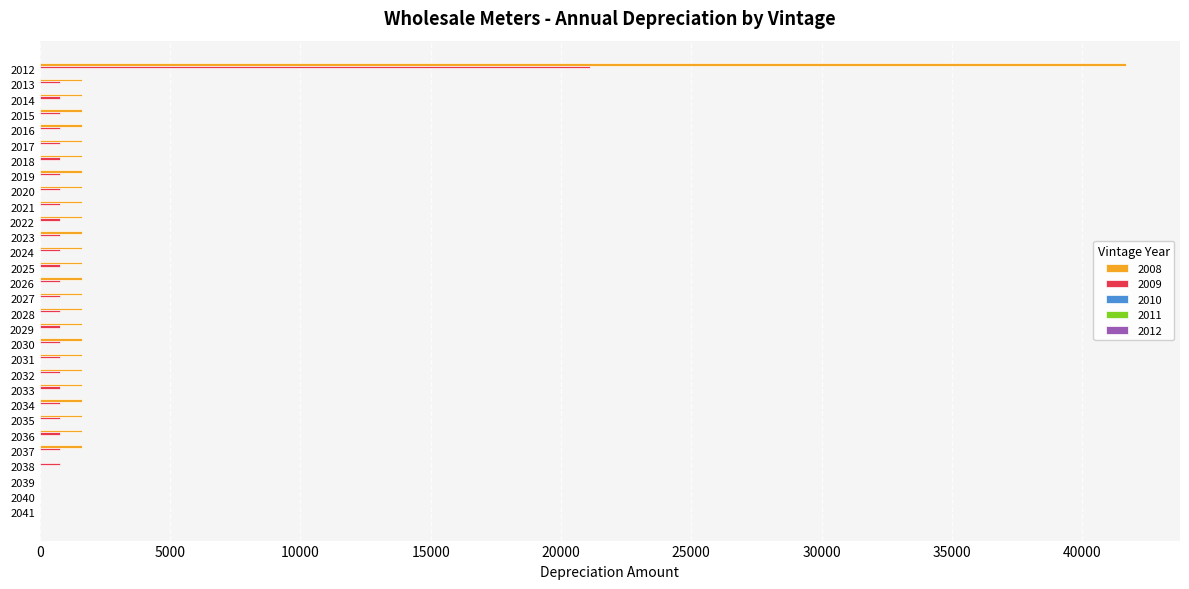

What is the maximum value shown in the chart?

41670.4